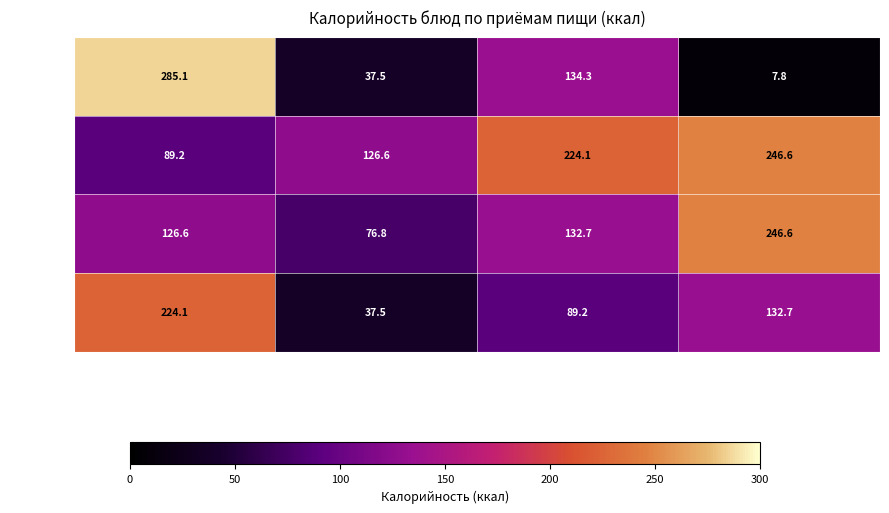

True or false: Обед has a value of 89.2 at Паста по-симбирски.

True